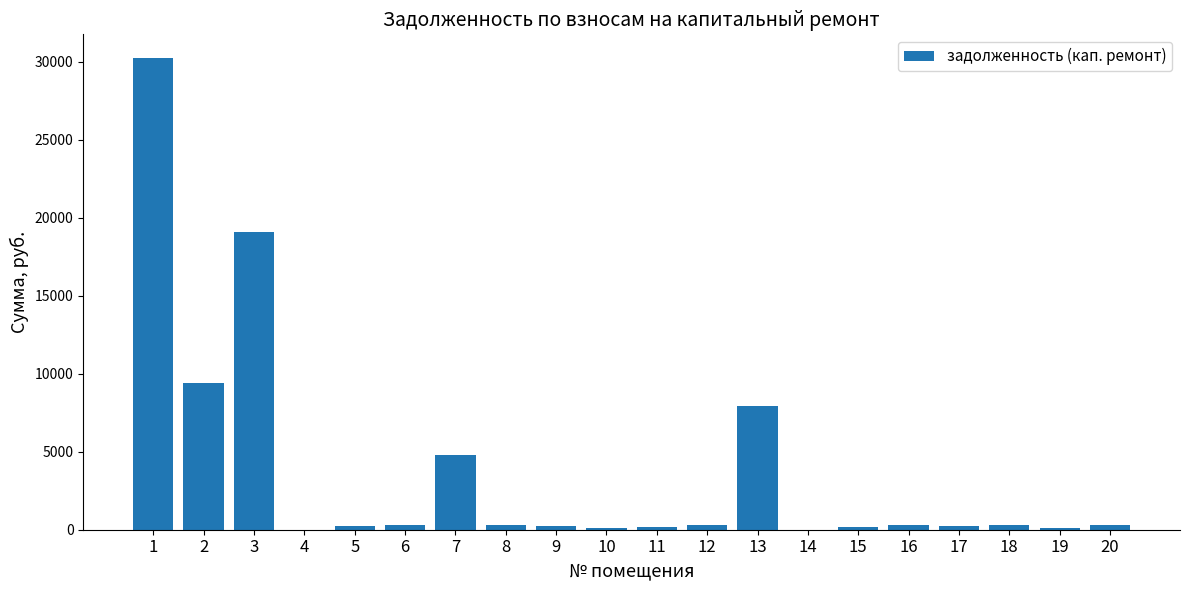

What is the greatest value displayed?

30232.0